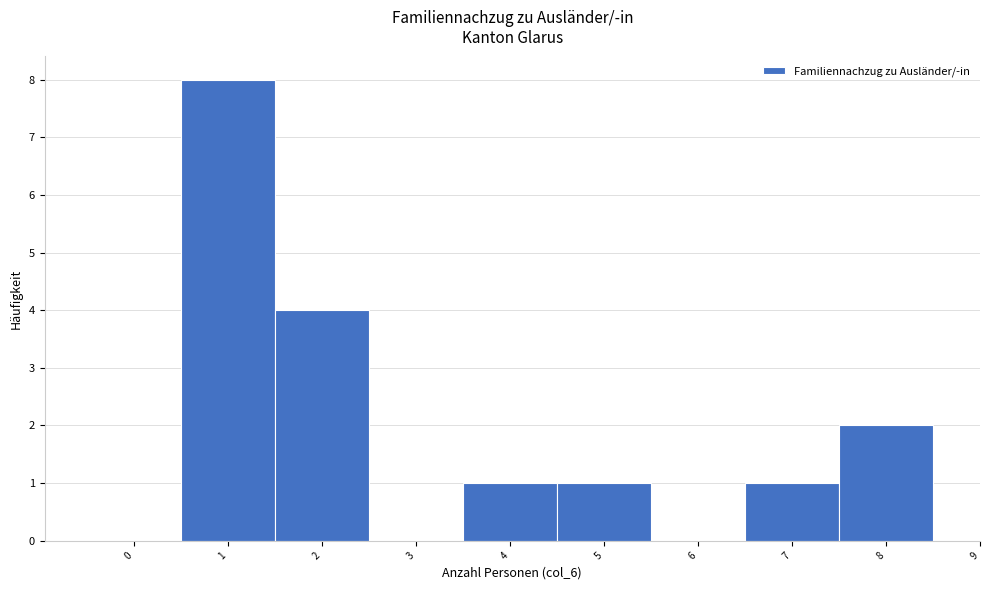

Reading left to right, transcribe this chart: for each bar, give the range it covers on the x-axis and its height. The values are not printed on the chart, so give them approximately, as read against the axis.

-0.5 to 0.5: 0
0.5 to 1.5: 8
1.5 to 2.5: 4
2.5 to 3.5: 0
3.5 to 4.5: 1
4.5 to 5.5: 1
5.5 to 6.5: 0
6.5 to 7.5: 1
7.5 to 8.5: 2